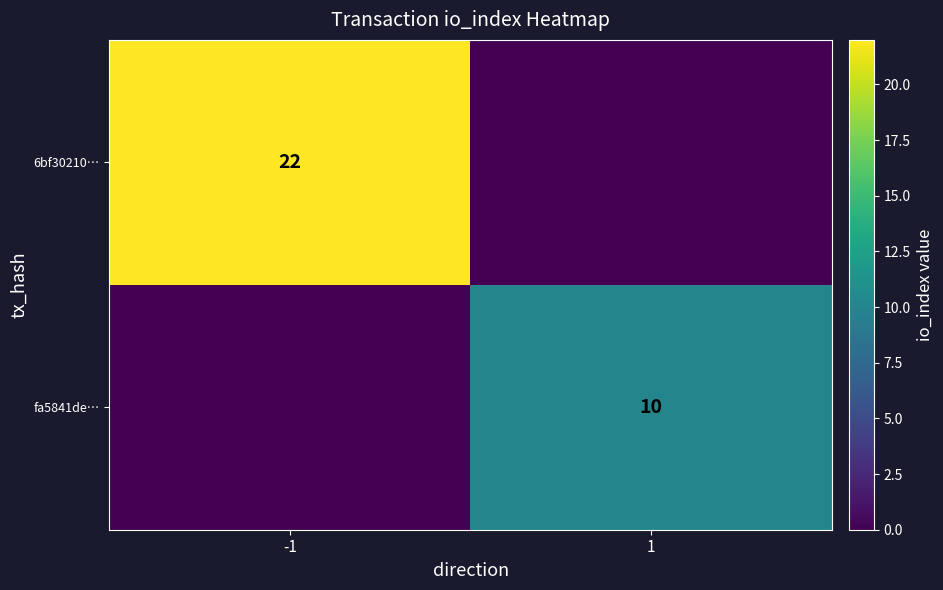

The value of fa5841de… at 1 is 6. True or false?

False